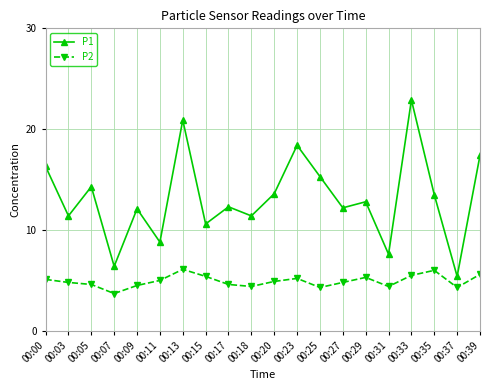

Does the chart have visible grid lines?

Yes